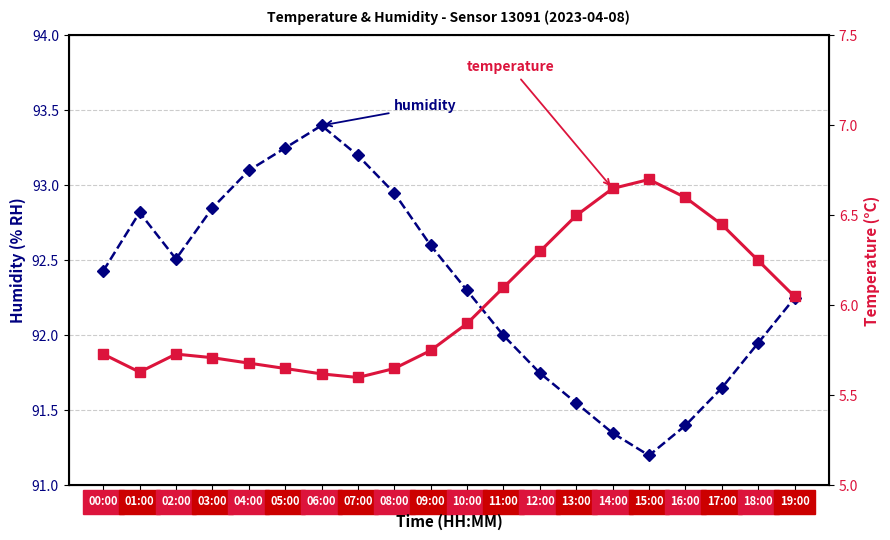

What value does the humidity series have at 10:00?

92.3